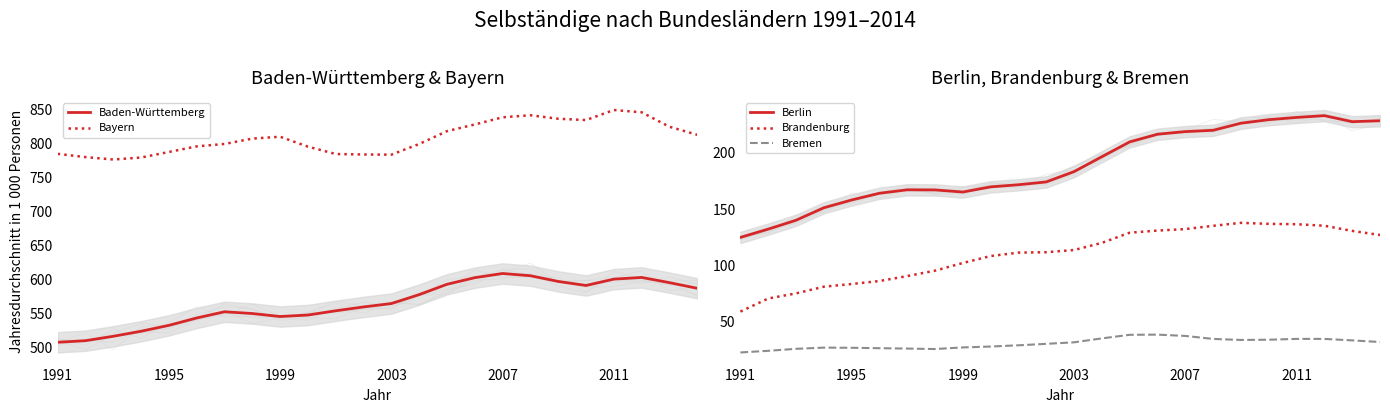

Does the chart display data point markers on the line(s)?

No